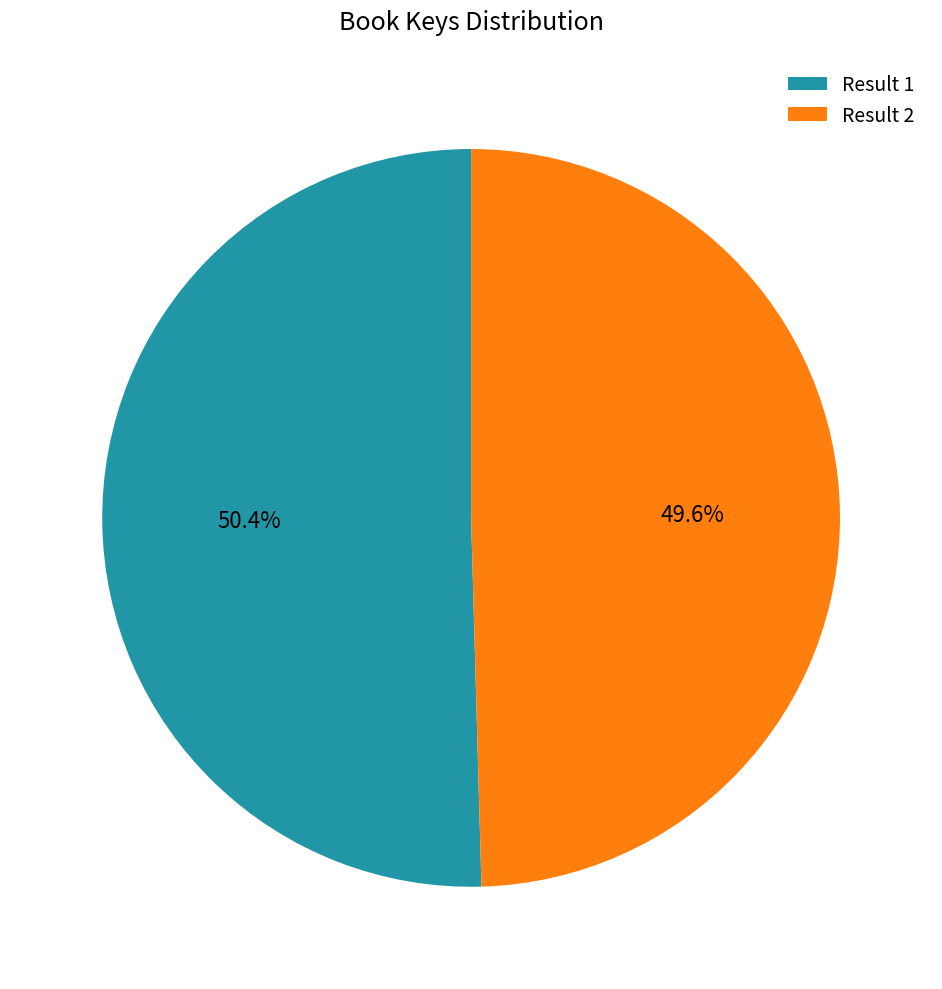

Which category has the biggest portion of the pie?

Result 1